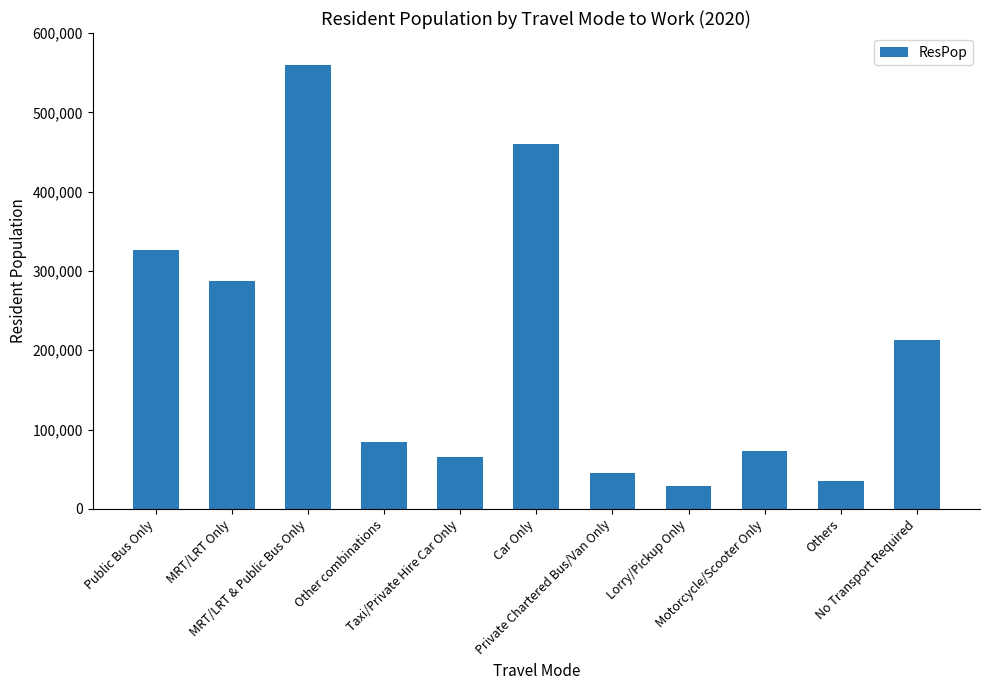

What is the change in value from Private Chartered Bus/Van Only to Lorry/Pickup Only?

-15989